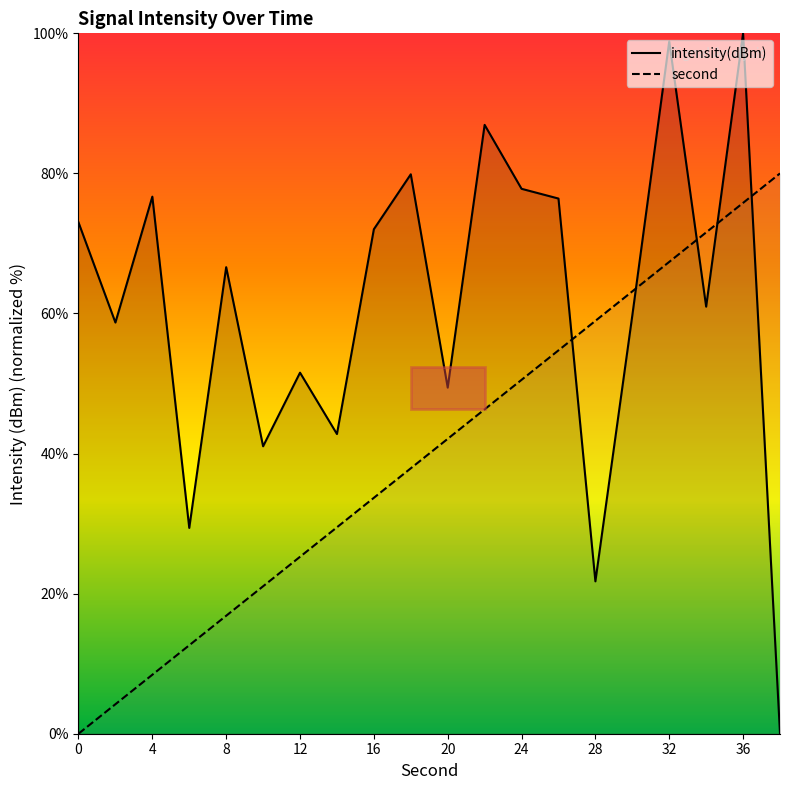

The value of intensity(dBm) at 4 is 76.7. True or false?

True